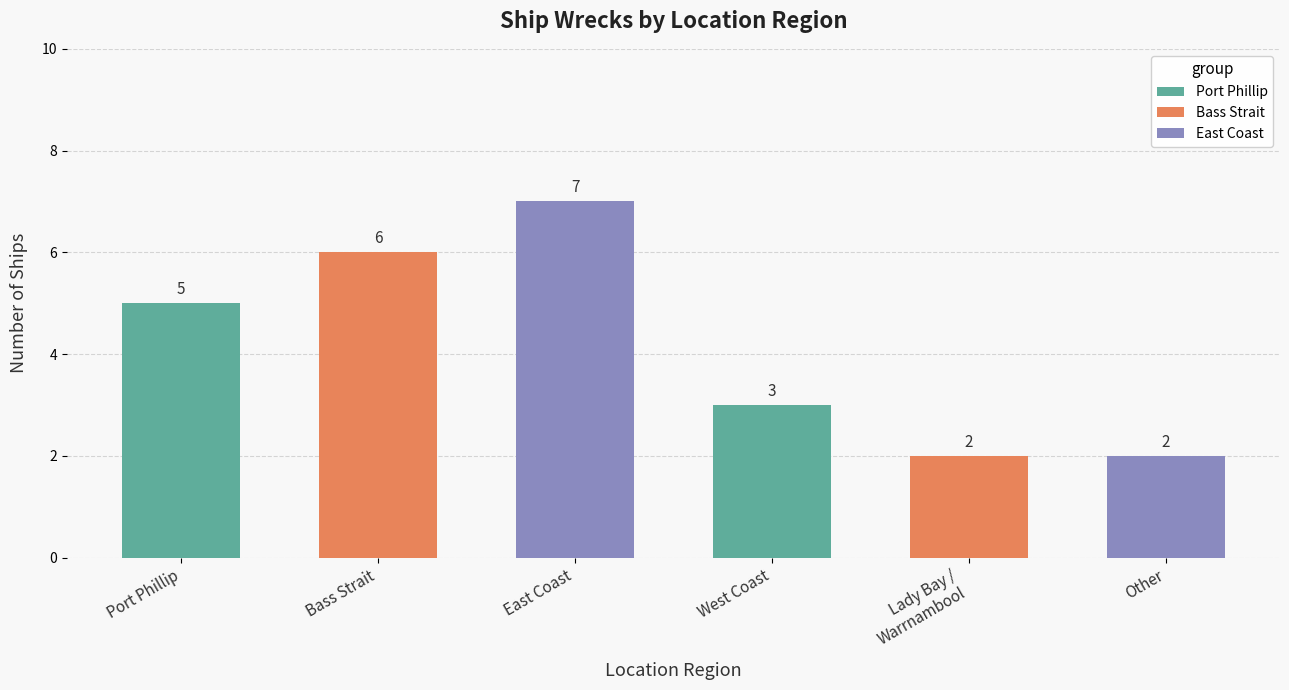

The value at Other is 3. True or false?

False